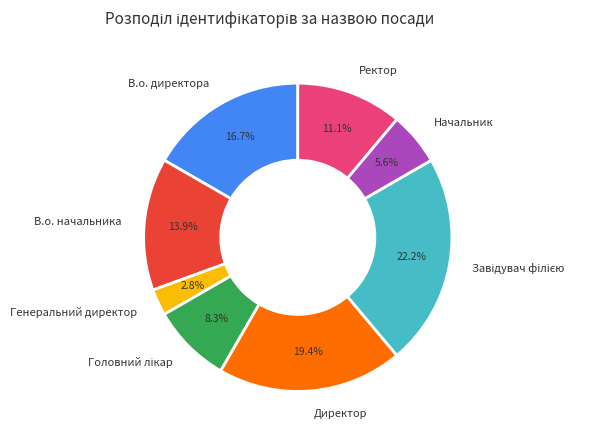

Does В.о. директора represent more than half of the total?

No